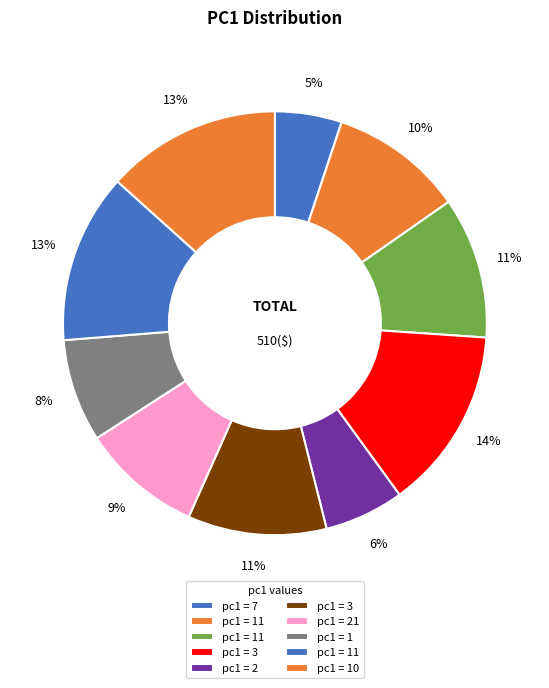

How many segments does this pie chart have?

10